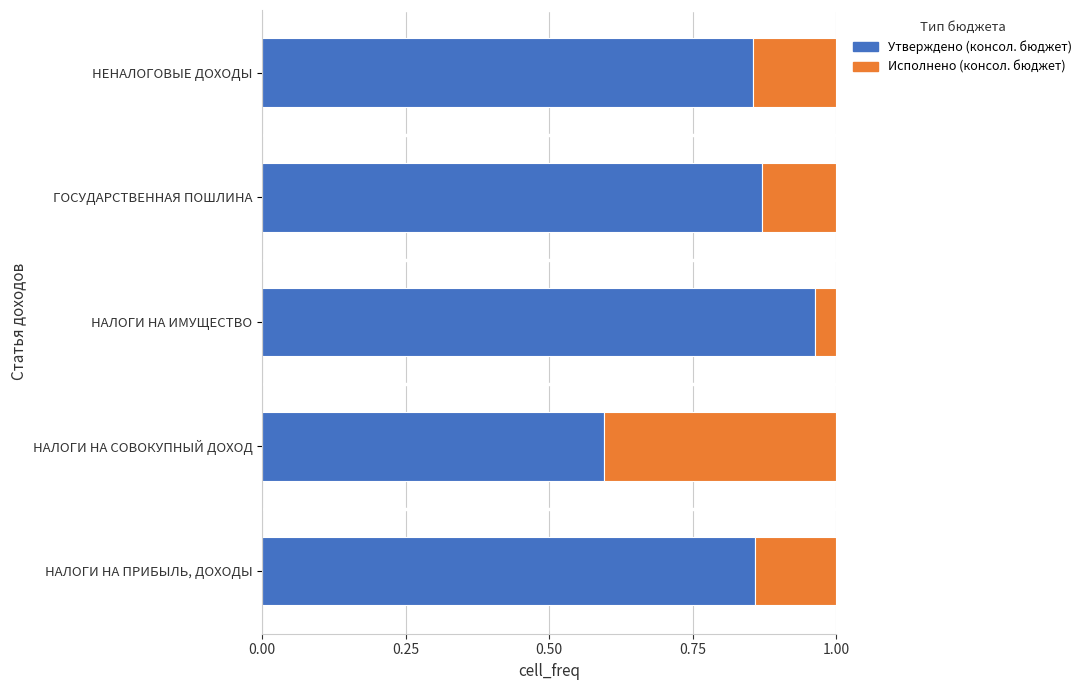

Rank the categories by Утверждено (консол. бюджет) value from lowest to highest.

НАЛОГИ НА СОВОКУПНЫЙ ДОХОД, НЕНАЛОГОВЫЕ ДОХОДЫ, НАЛОГИ НА ПРИБЫЛЬ, ДОХОДЫ, ГОСУДАРСТВЕННАЯ ПОШЛИНА, НАЛОГИ НА ИМУЩЕСТВО